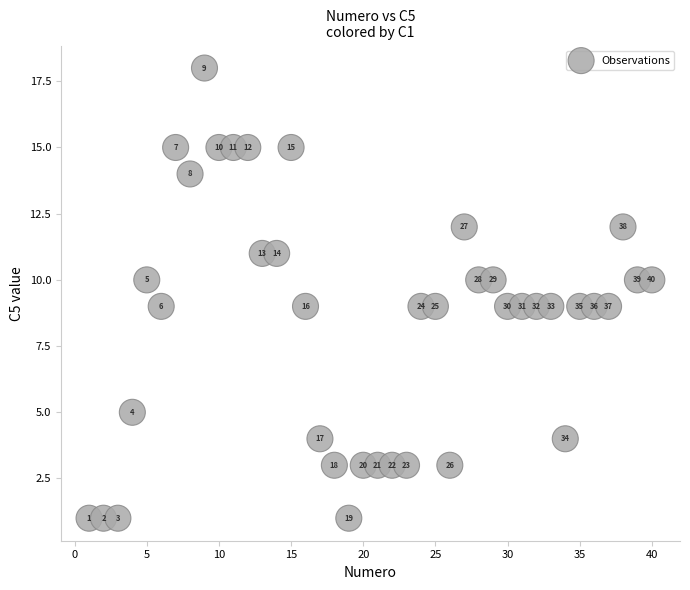

What is the range of X values (max minus min)?

39